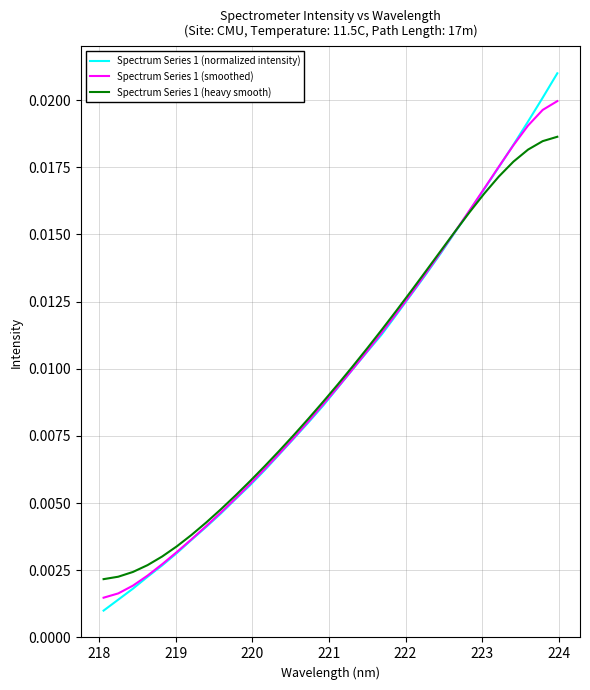

Which series has the largest range (max minus min)?

Spectrum Series 1 (normalized intensity)